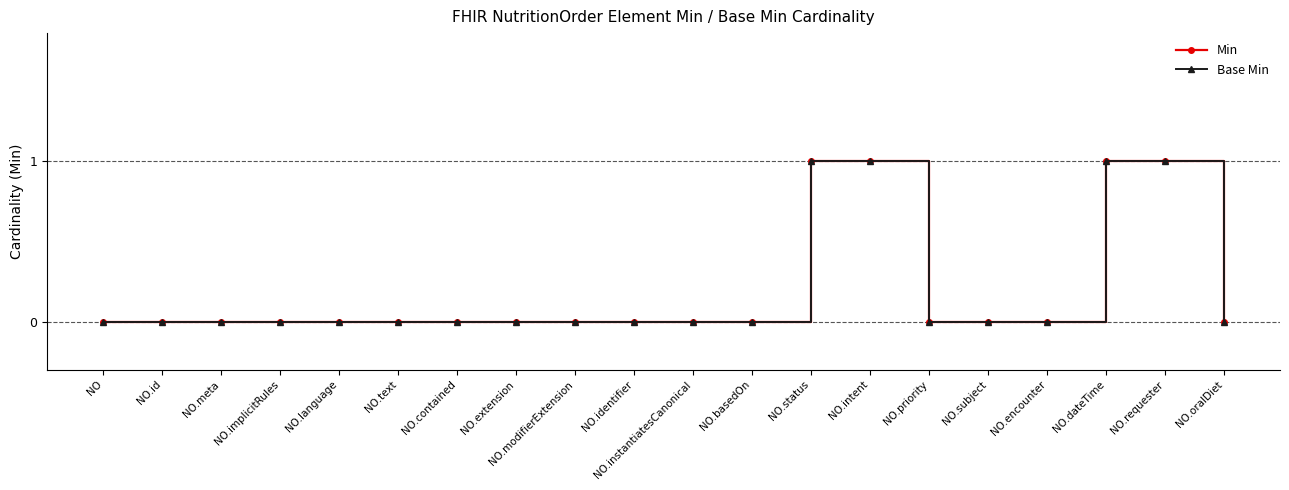

Does the chart have visible grid lines?

No